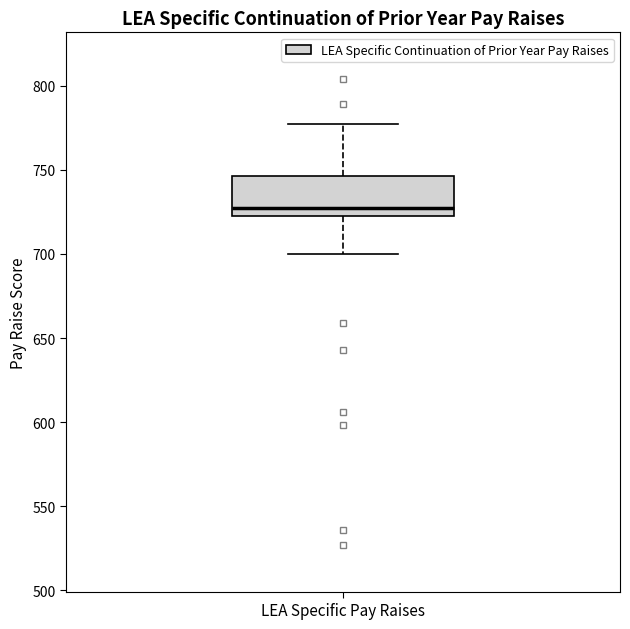

Transcribe this box plot: give where the median line is, the range the box spans, and where the two whiskers end, as read against the y-axis. The values are not printed on the chart, so give them approximately, as read against the axis.

median 725 (just above the box's lower edge), box 725 to 745, whiskers 700 to 775